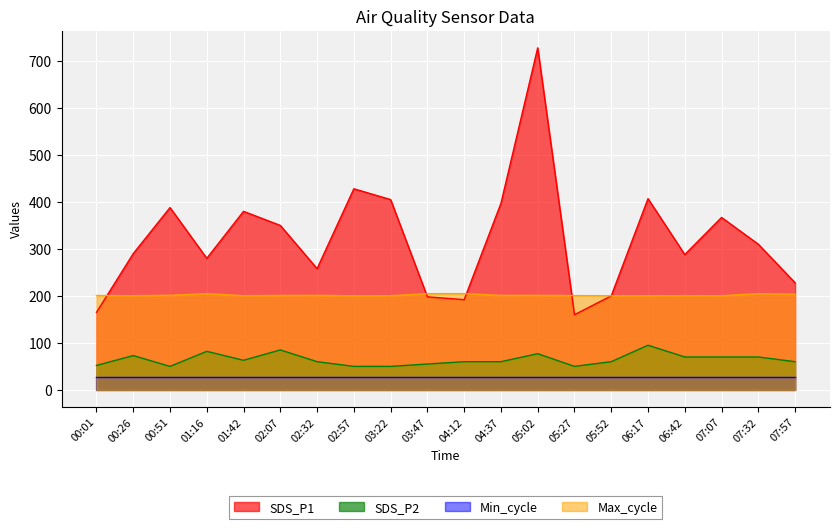

Is the value of Max_cycle at 04:12 greater than the value of SDS_P1 at 00:01?

Yes